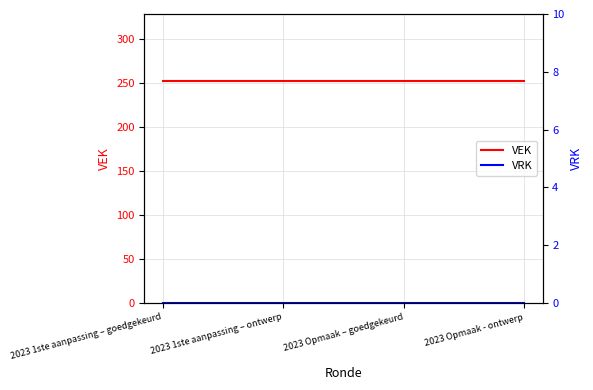

True or false: VEK and VRK cross at least once.

False